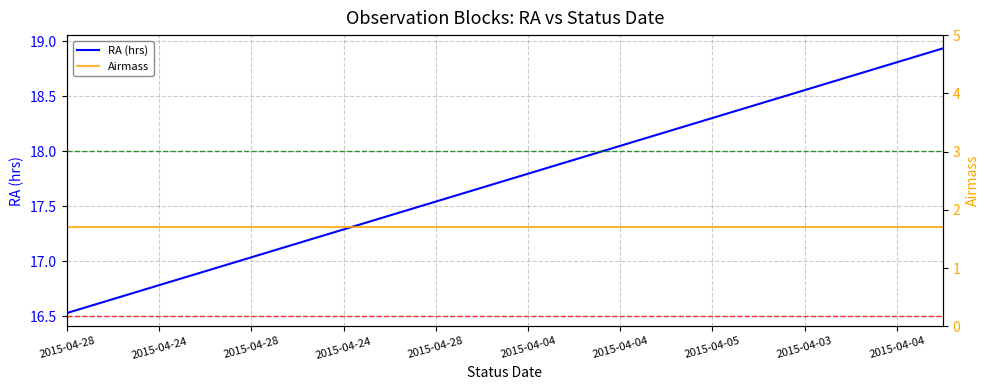

Is the value of RA (hrs) at 2015-04-24 greater than the value of Airmass at 13?

Yes